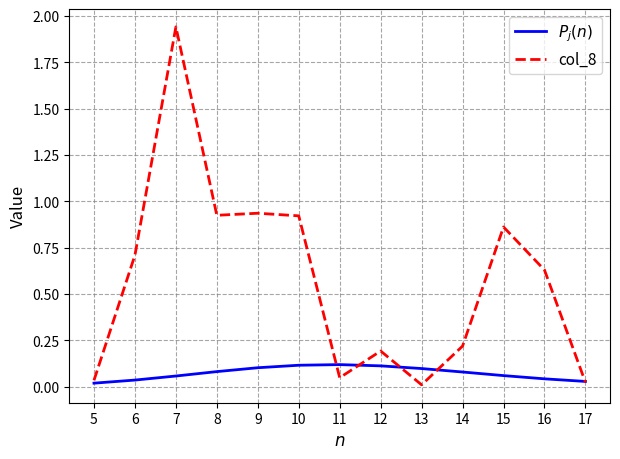

What is the total value across all series at 8?

1.0